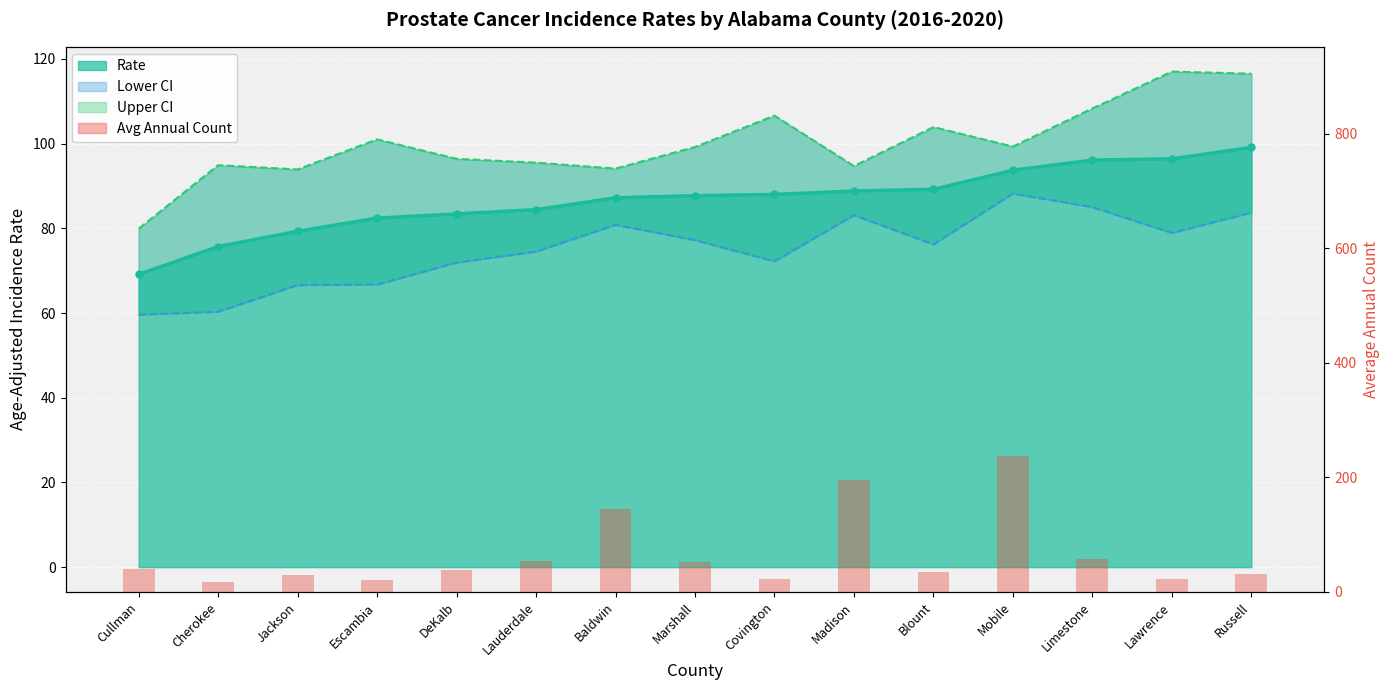

List the labels in order of value, largest first.

Mobile, Madison, Baldwin, Limestone, Lauderdale, Marshall, Cullman, DeKalb, Blount, Russell, Jackson, Covington, Lawrence, Escambia, Cherokee